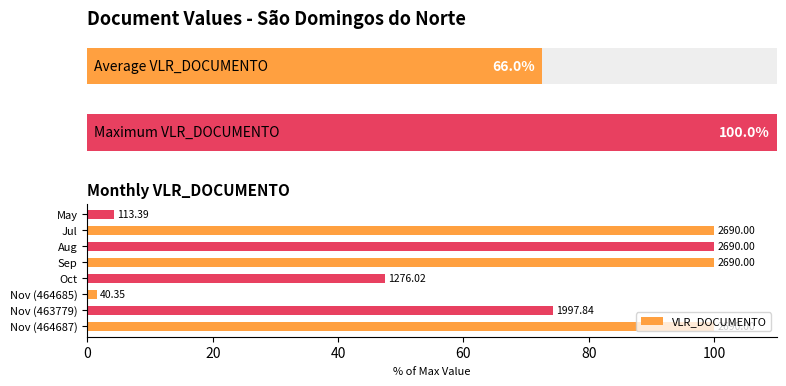

The value at Aug is 100.0. True or false?

True